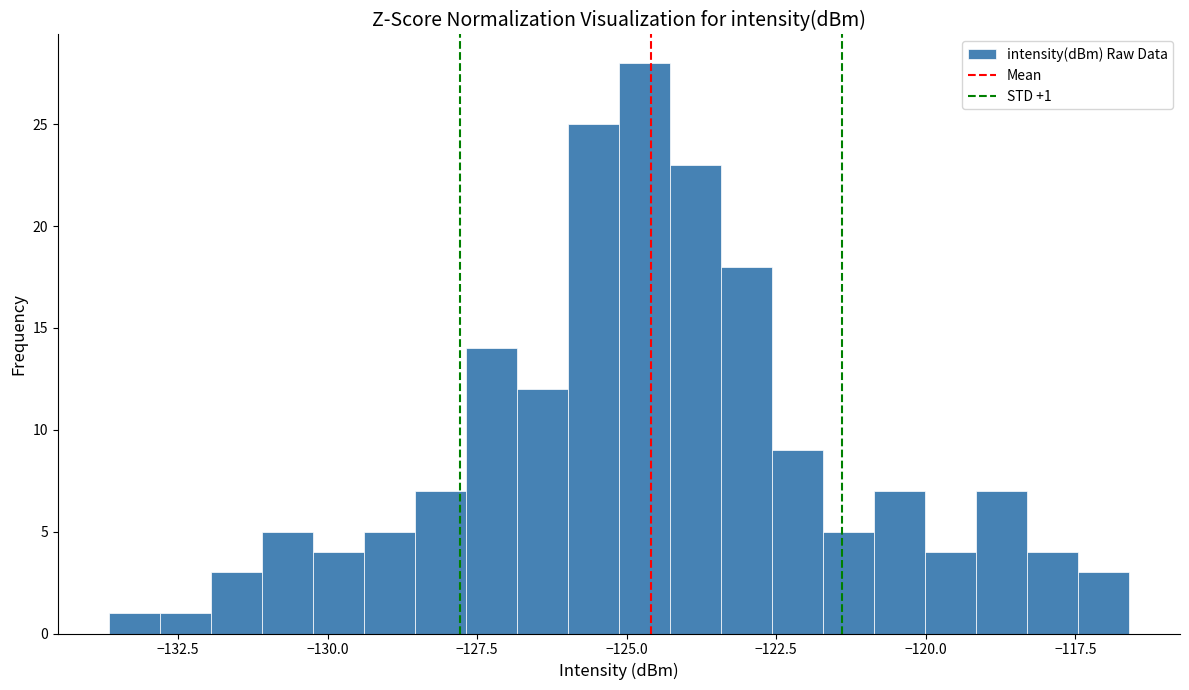

Read against the x-axis, roughly where is the centre of the tallest bar?

-124.5